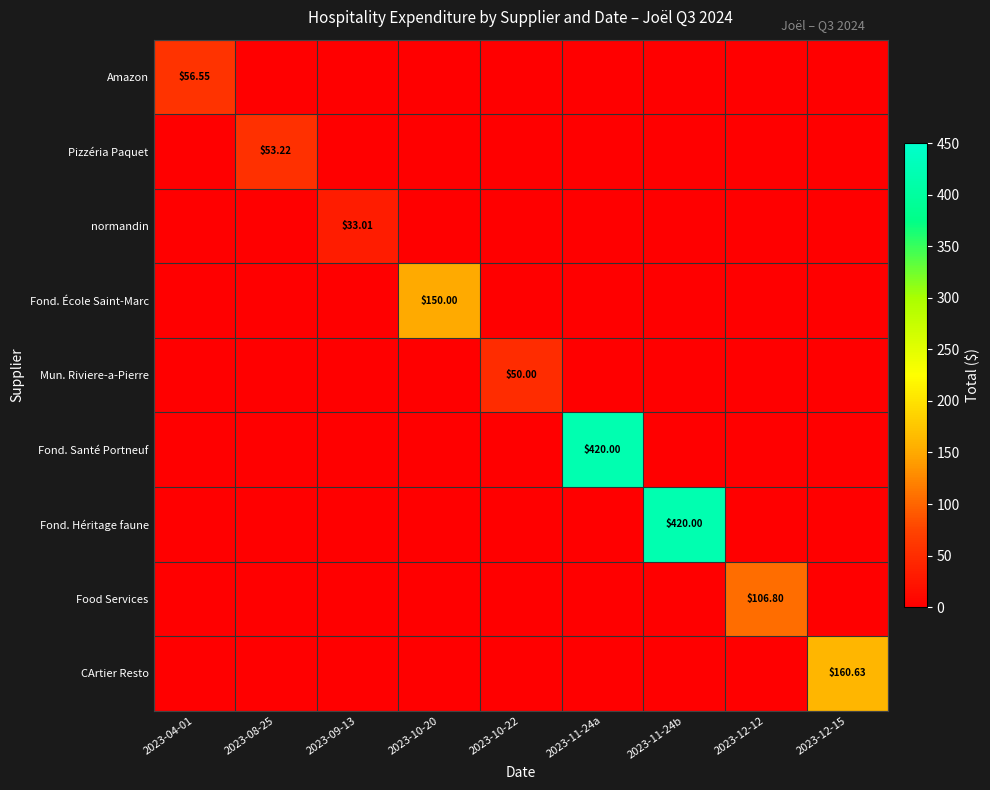

At 2023-09-13, list the series in order from smallest to largest.

Amazon, Pizzéria Paquet, Fond. École Saint-Marc, Mun. Riviere-a-Pierre, Fond. Santé Portneuf, Fond. Héritage faune, Food Services, CArtier Resto, normandin